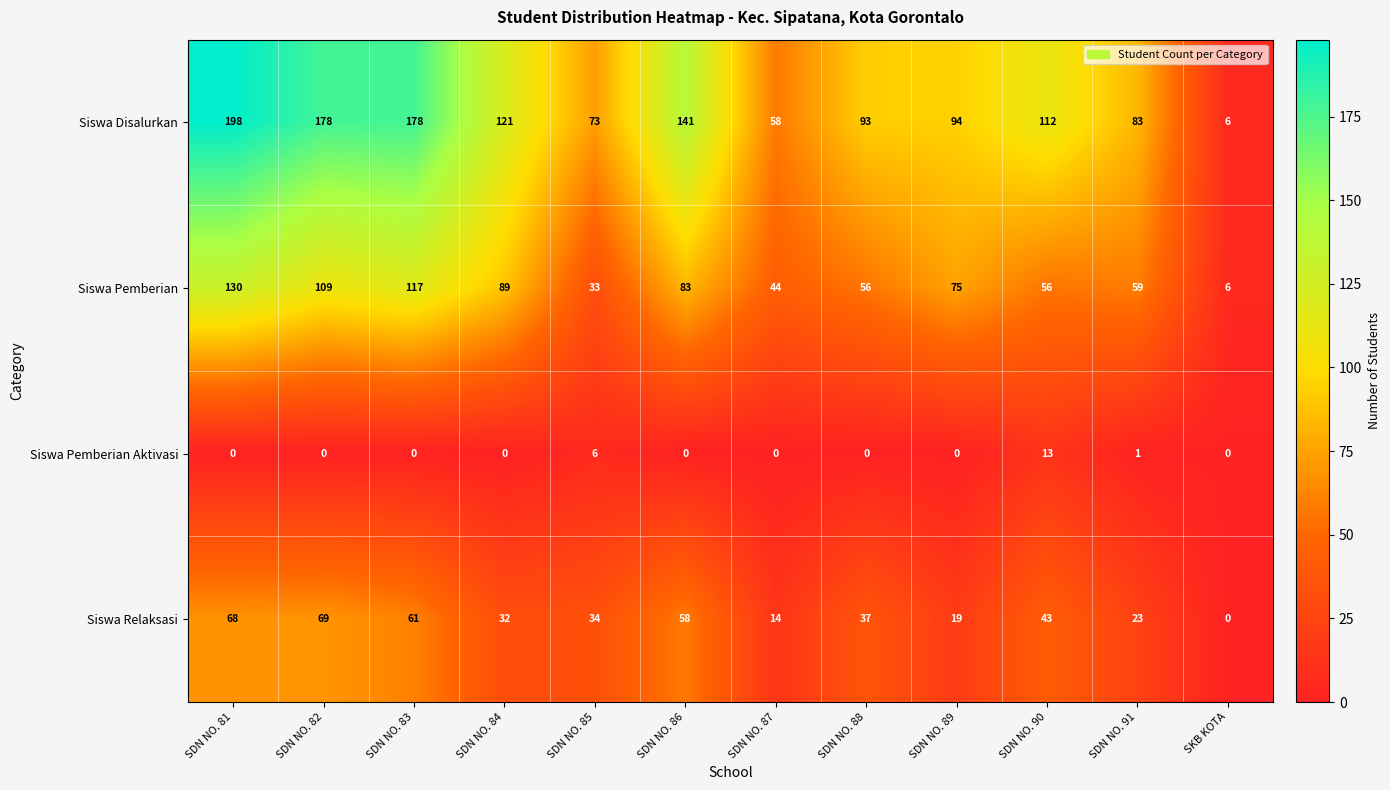

Is the value of Siswa Disalurkan at SDN NO. 90 greater than the value of Siswa Relaksasi at SDN NO. 85?

Yes